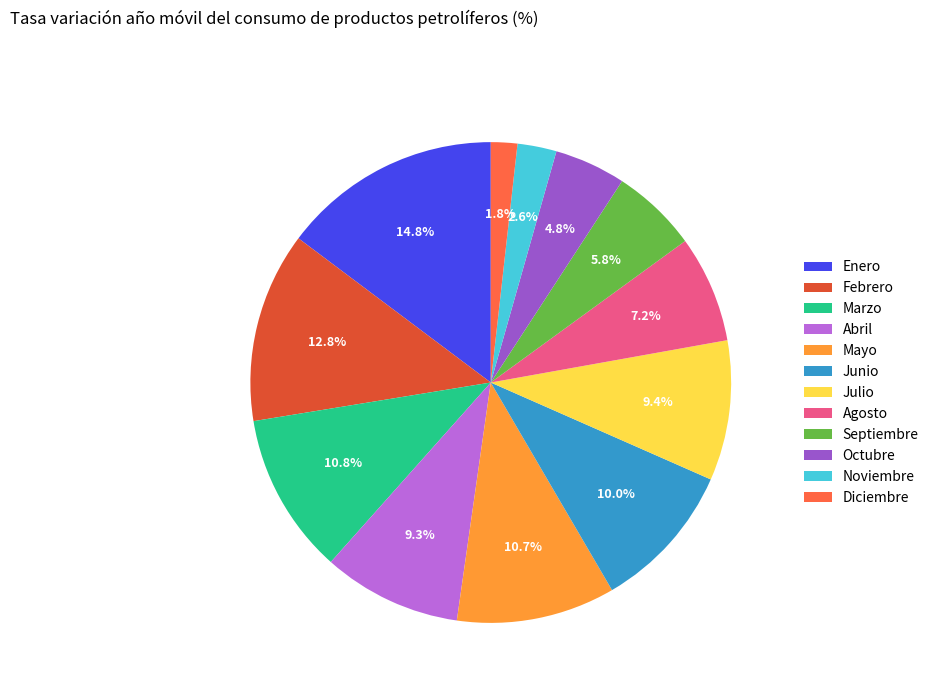

To the nearest percent, what is the difference between the largest and smallest slice percentages?

13%